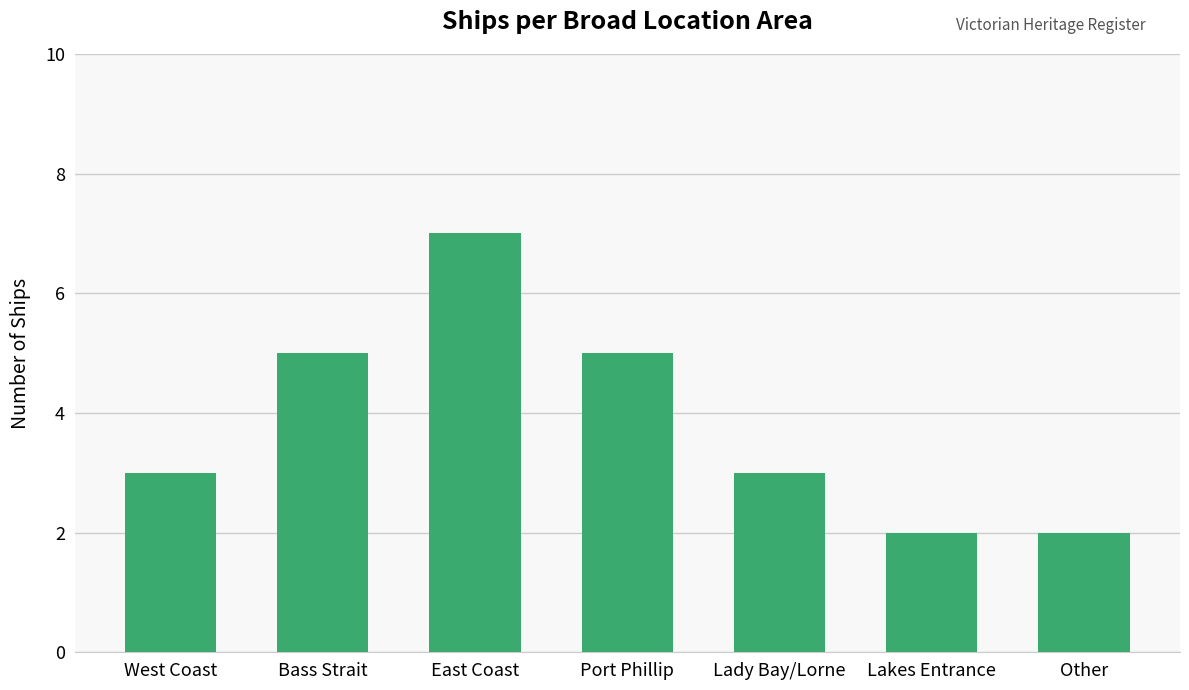

How many series are shown in this chart?

1